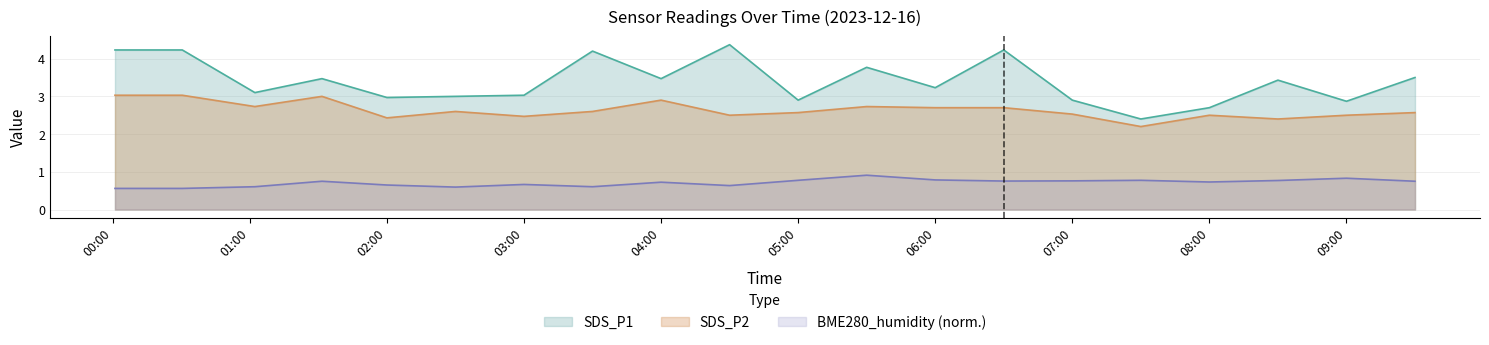

True or false: BME280_humidity has a value of 0.3 at 06:30.

False